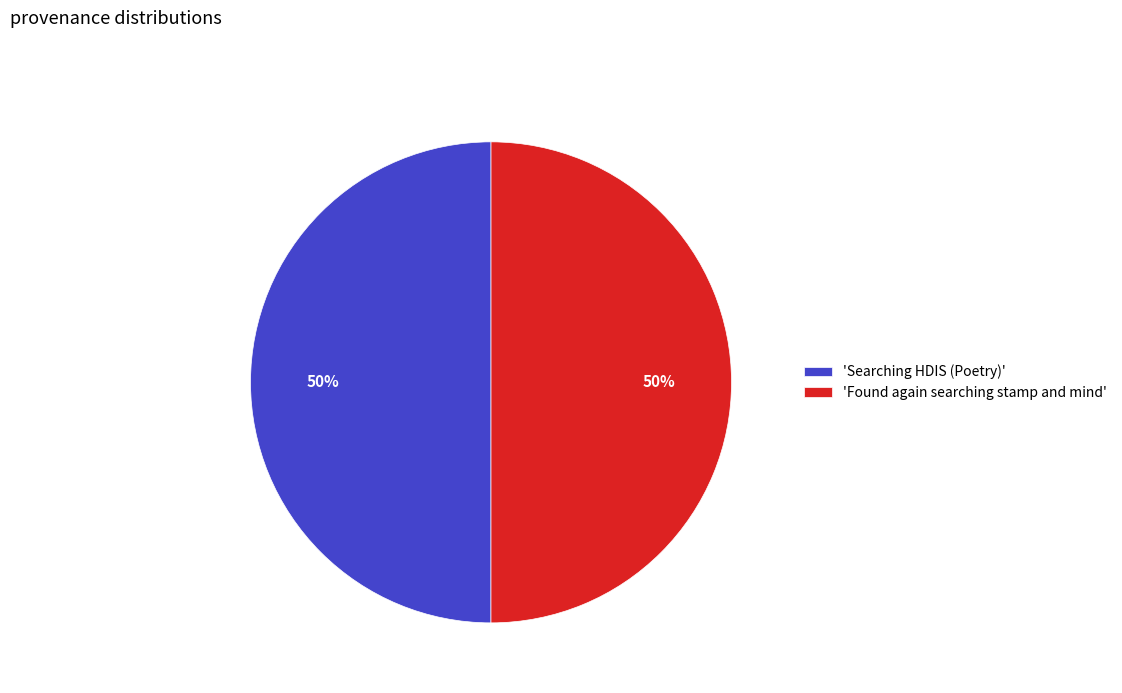

What percentage is the 'Found again searching stamp and mind' slice, to the nearest percent?

50%